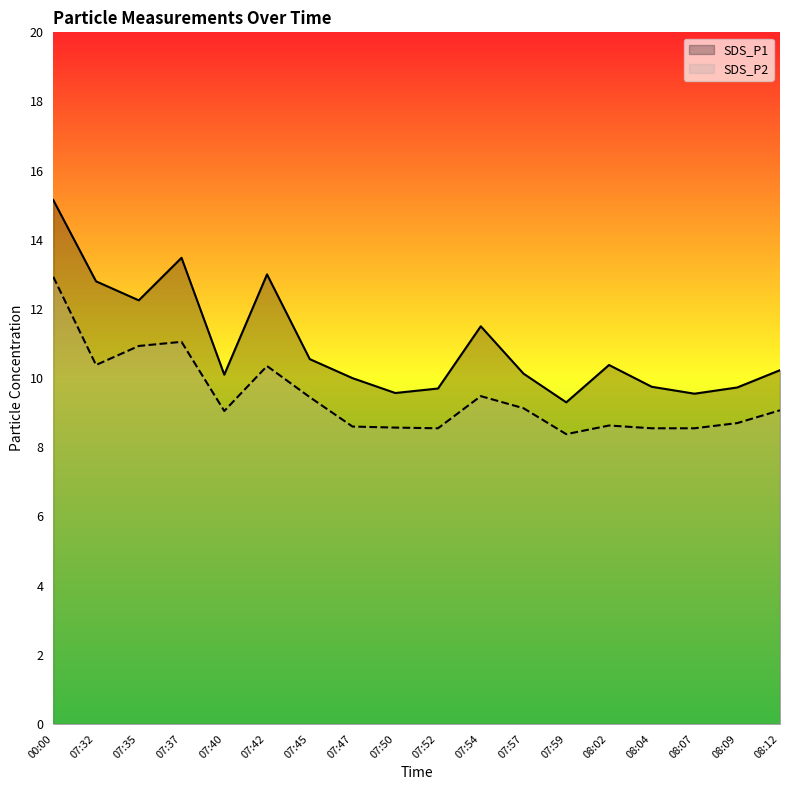

What is the label of the 6th point from the left?

07:42